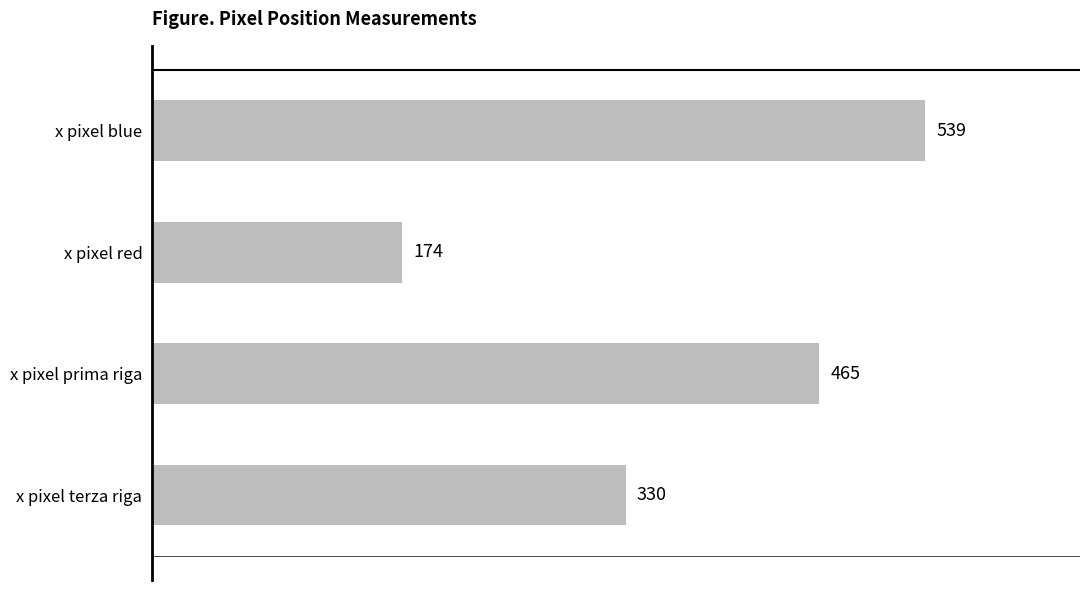

Between x pixel blue and x pixel red, which is larger?

x pixel blue